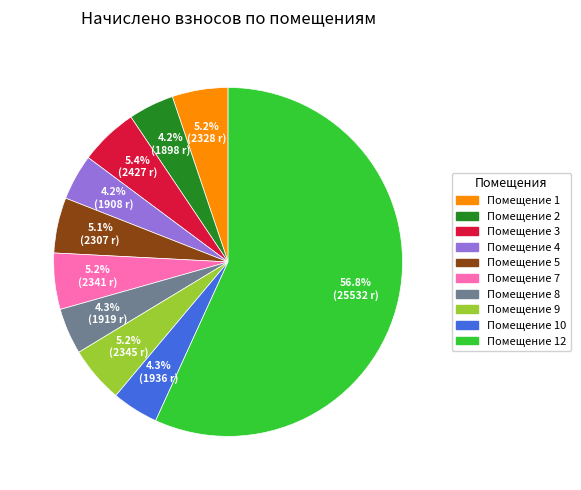

Does any single category account for the majority?

Yes